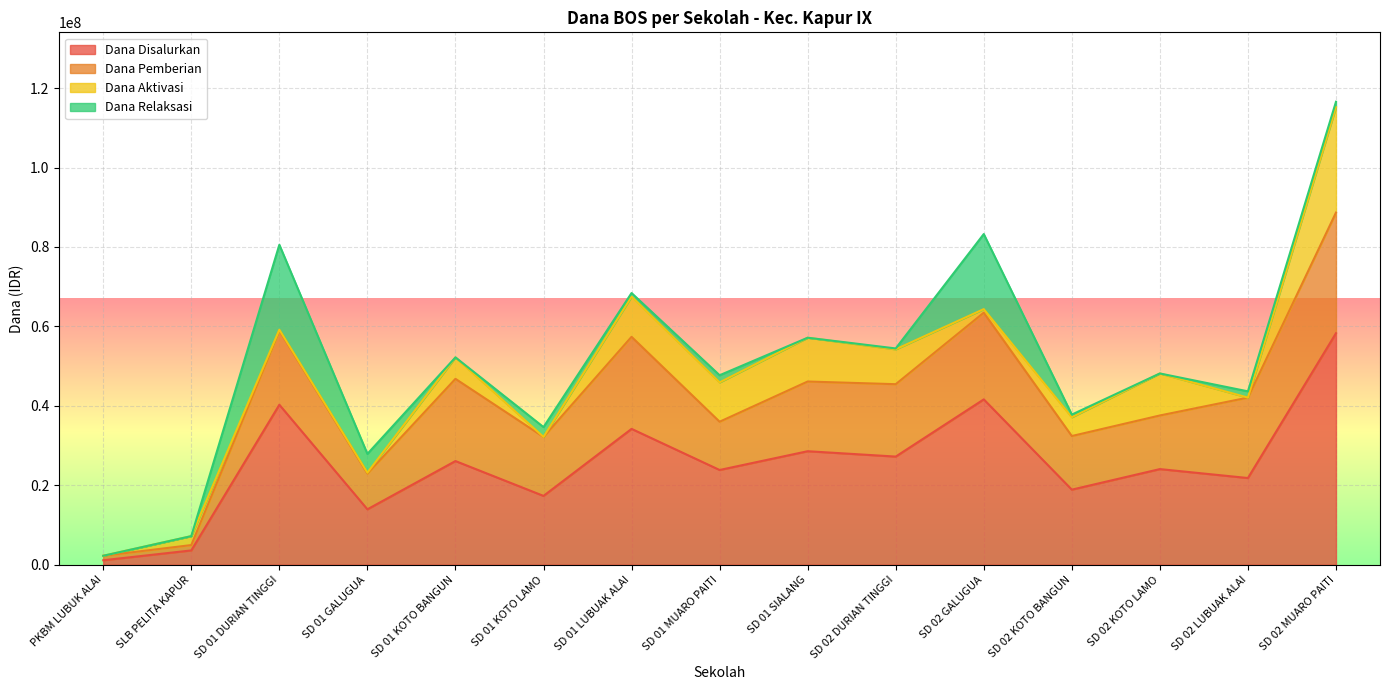

The Dana Disalurkan series shows 34200000 at SD 01 LUBUAK ALAI. True or false?

True